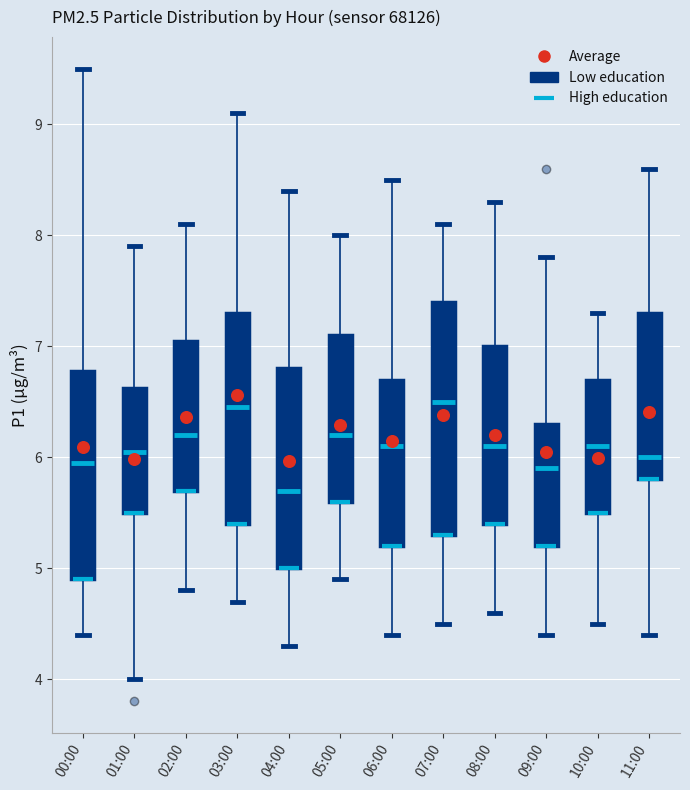

Reading left to right, transcribe this box plot: for each box, give where its median line is, the range the box spans, and where its two whiskers end, as read against the y-axis. The values are not printed on the chart, so give them approximately, as read against the axis.

00:00: median 6.0, box 4.9 to 6.8, whiskers 4.4 to 9.5
01:00: median 6.1, box 5.5 to 6.6, whiskers 4.0 to 7.9
02:00: median 6.2, box 5.7 to 7.1, whiskers 4.8 to 8.1
03:00: median 6.5, box 5.4 to 7.3, whiskers 4.7 to 9.1
04:00: median 5.7, box 5.0 to 6.8, whiskers 4.3 to 8.4
05:00: median 6.2, box 5.6 to 7.1, whiskers 4.9 to 8.0
06:00: median 6.1, box 5.2 to 6.7, whiskers 4.4 to 8.5
07:00: median 6.5, box 5.3 to 7.4, whiskers 4.5 to 8.1
08:00: median 6.1, box 5.4 to 7.0, whiskers 4.6 to 8.3
09:00: median 5.9, box 5.2 to 6.3, whiskers 4.4 to 7.8
10:00: median 6.1, box 5.5 to 6.7, whiskers 4.5 to 7.3
11:00: median 6.0, box 5.8 to 7.3, whiskers 4.4 to 8.6